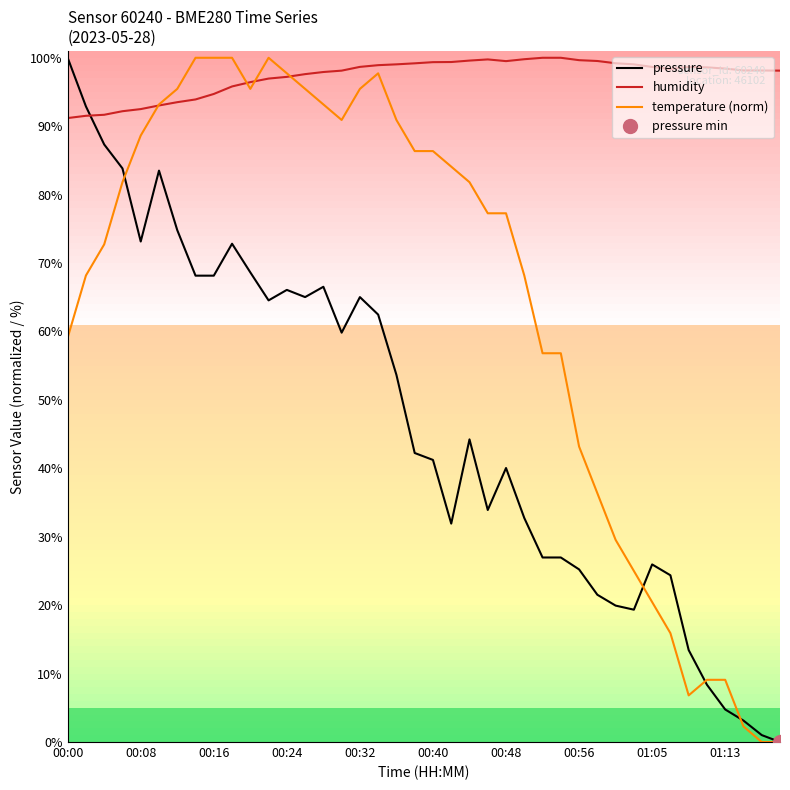

What is the greatest value displayed?

100.0